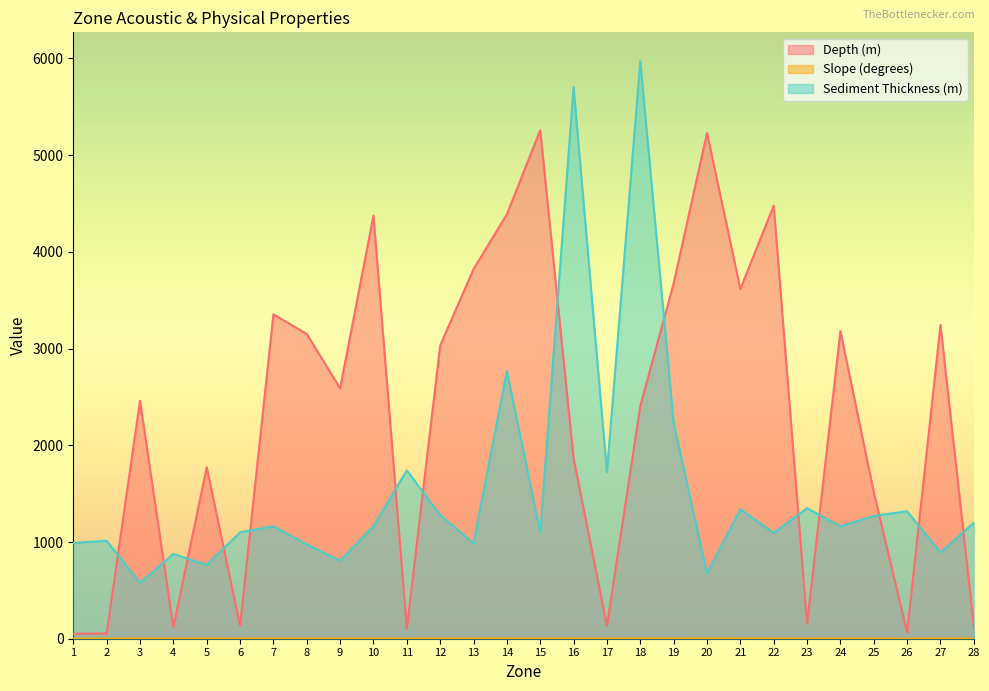

Is it true that Depth (m) equals 4769.9 at 21?

False